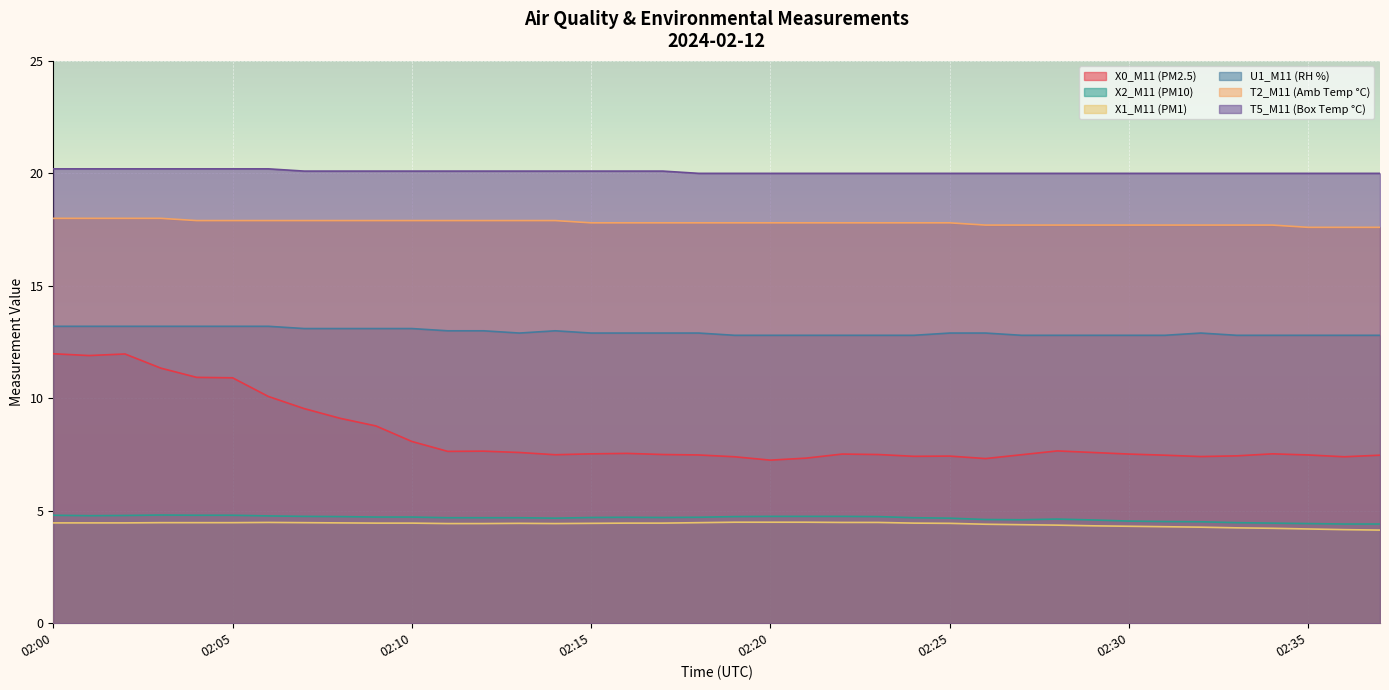

Which label corresponds to the smallest value in the chart?

02:37